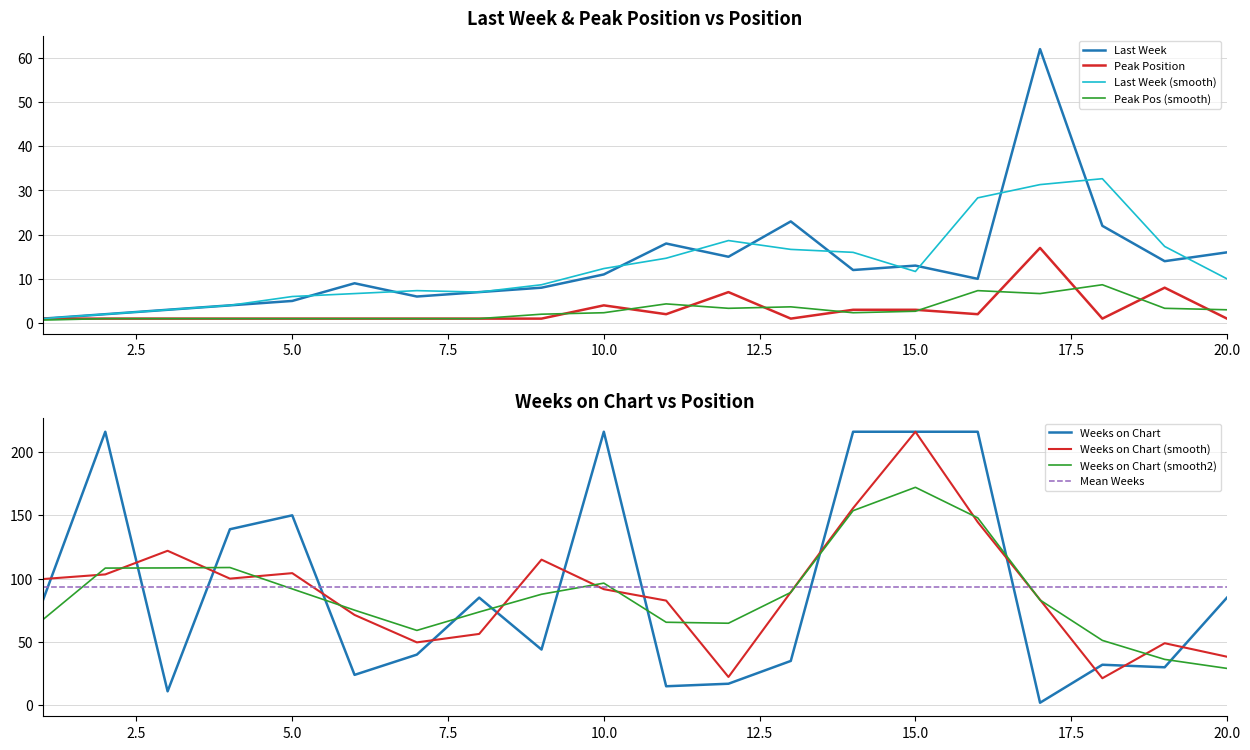

Where does the Weeks on Chart series first go above 83?

2